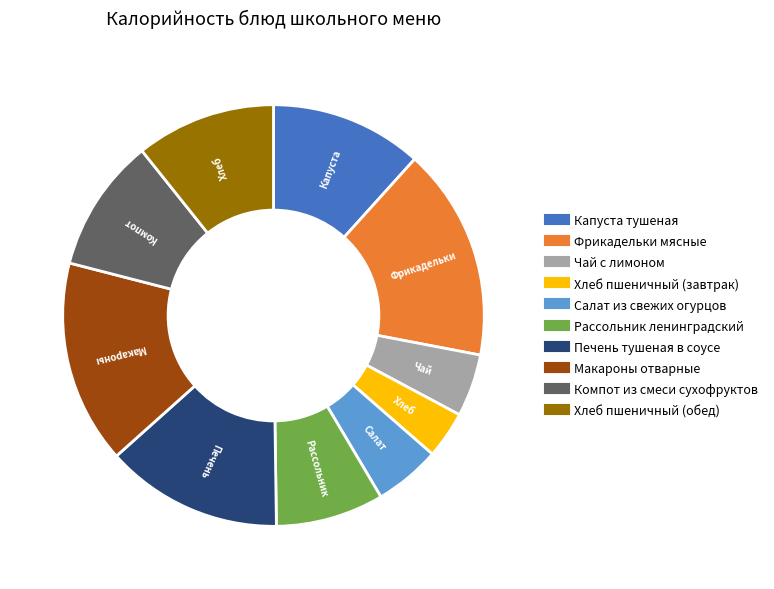

Which slice is the largest?

Фрикадельки мясные